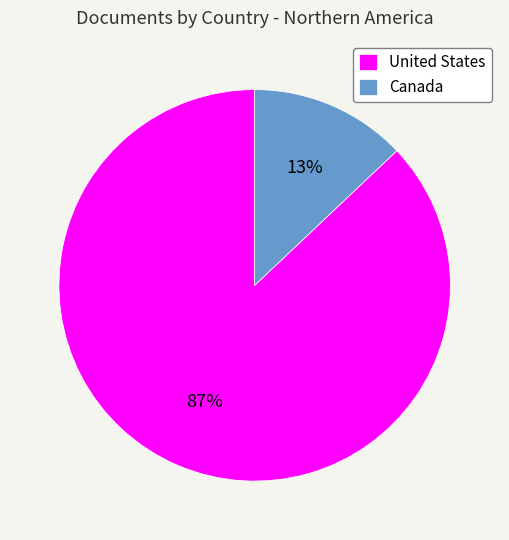

To the nearest percent, what is the difference between the United States and Canada slice percentages?

74%